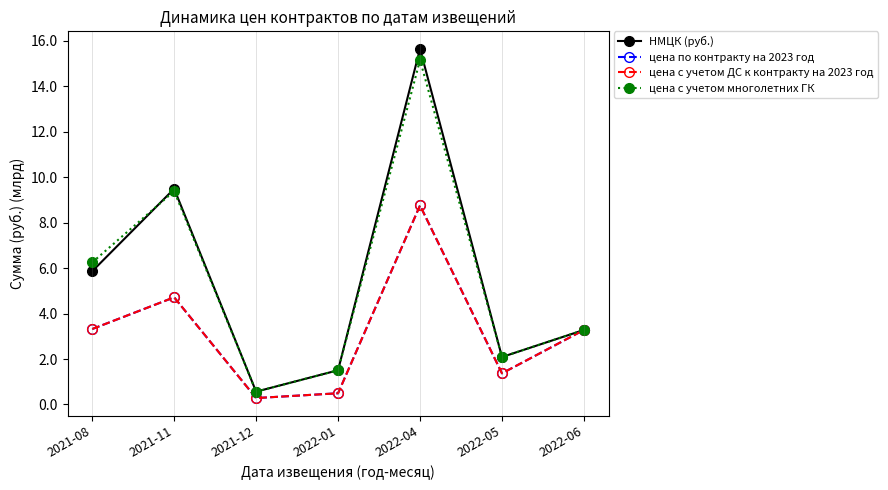

How many times do цена с учетом многолетних ГК and НМЦК (руб.) cross each other?

1